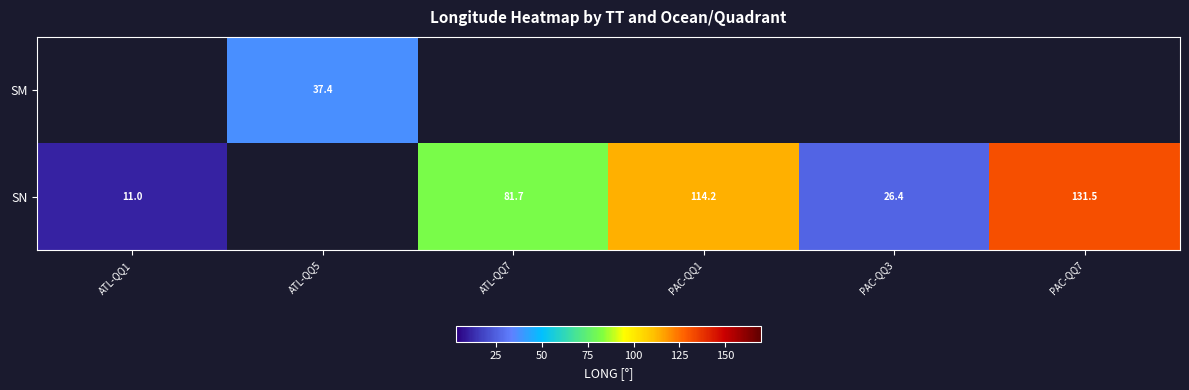

The SN series shows 131.5 at PAC-QQ7. True or false?

True